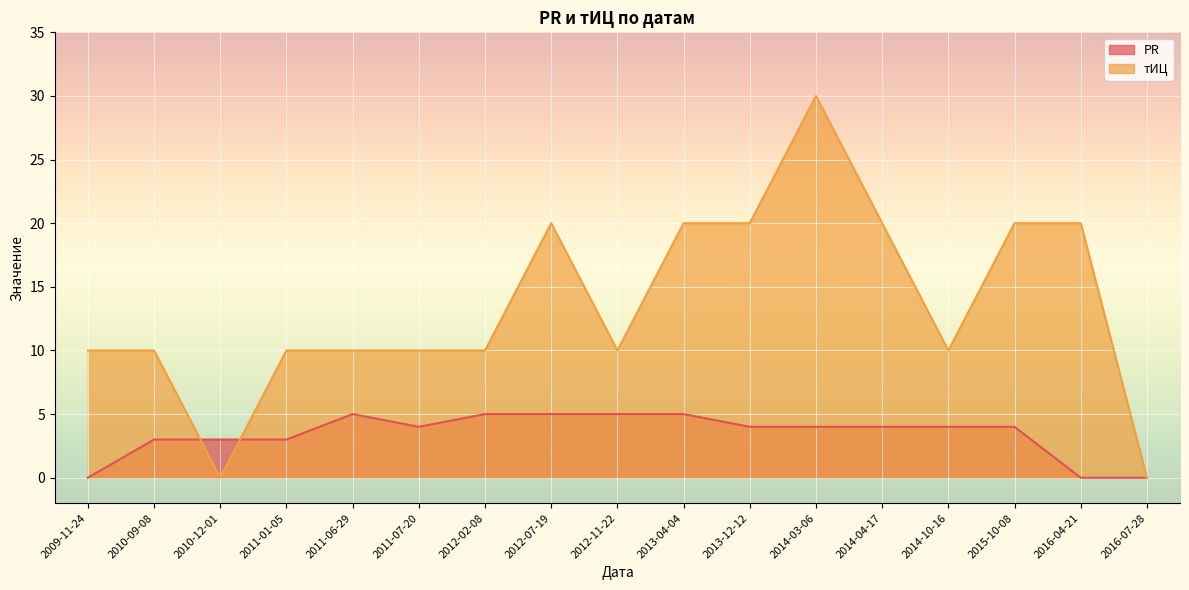

How many data points in тИЦ are less than 10?

2